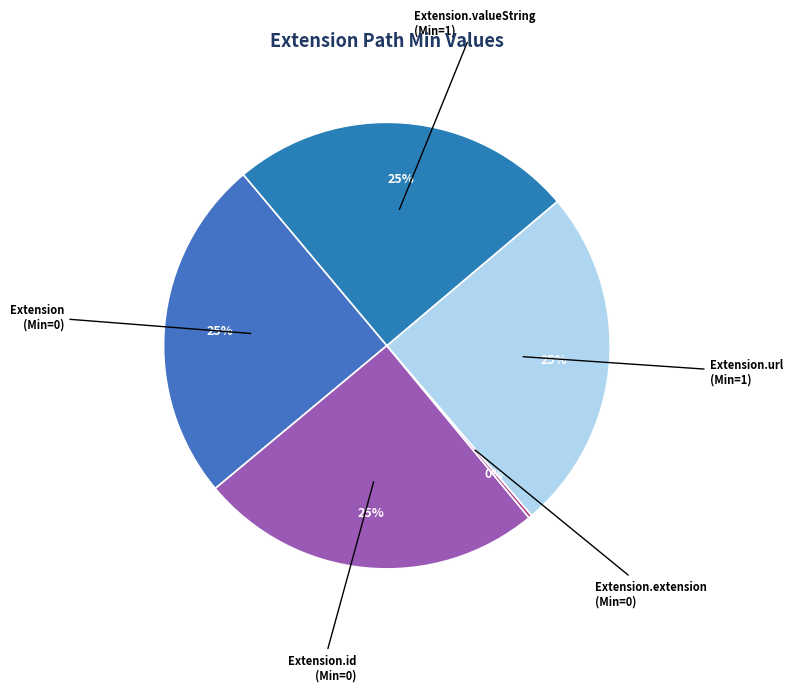

To the nearest percent, what is the difference between the largest and smallest slice percentages?

25%